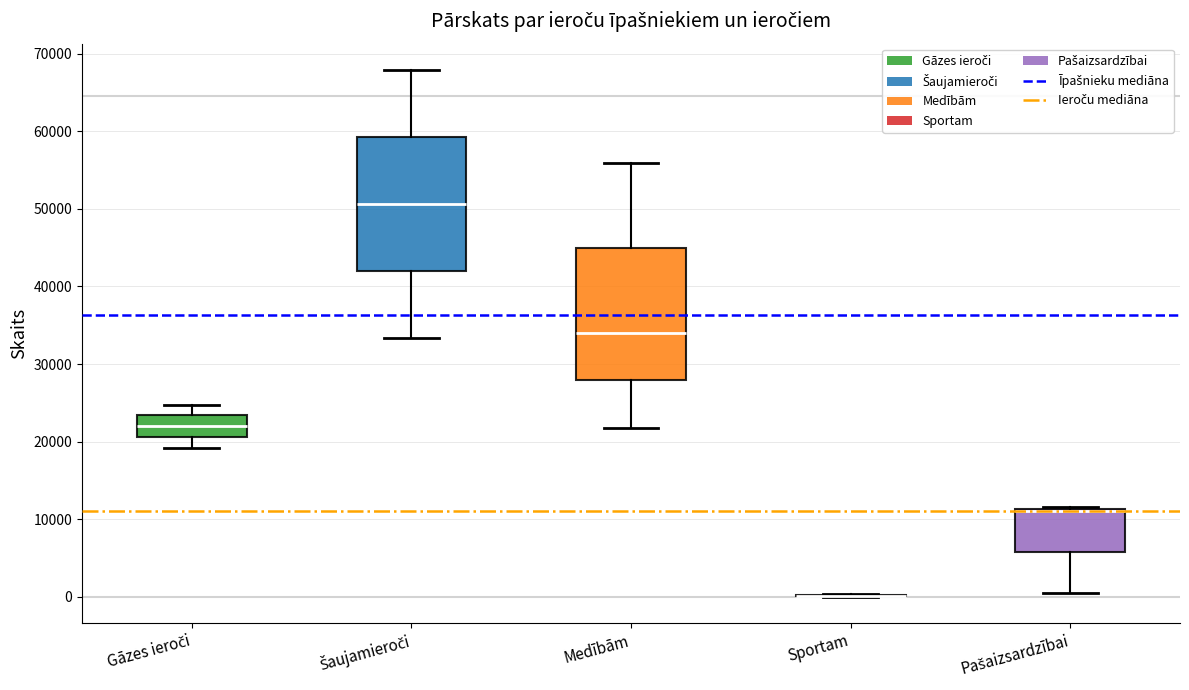

Reading left to right, read every box against the y-axis: the position of its median line, the range the box covers, and the ends of its whiskers. The values are not printed on the chart, so give them approximately, as read against the axis.

Gāzes ieroči: median 22000, box 21000 to 23000, whiskers 19000 to 25000
Šaujamieroči: median 51000, box 42000 to 59000, whiskers 33000 to 68000
Medībām: median 34000, box 28000 to 45000, whiskers 22000 to 56000
Sportam: box collapsed to a line at 0, whiskers 0 to 0
Pašaizsardzībai: median 11000 (drawn on the box's upper edge), box 6000 to 11000, whiskers 1000 to 12000